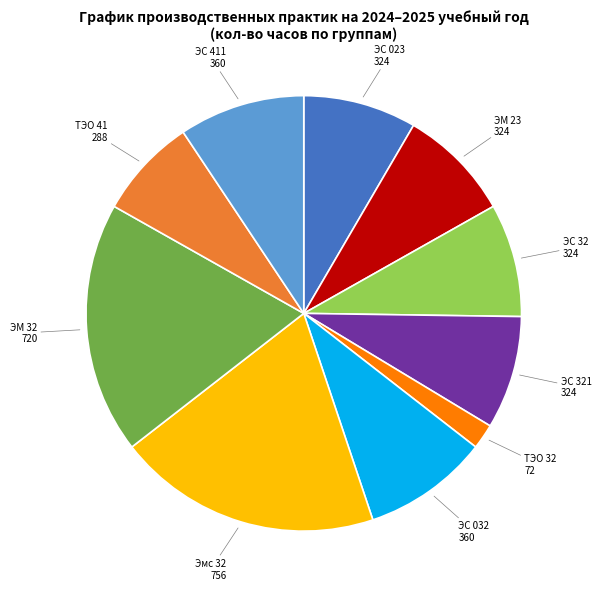

Does any single category account for the majority?

No